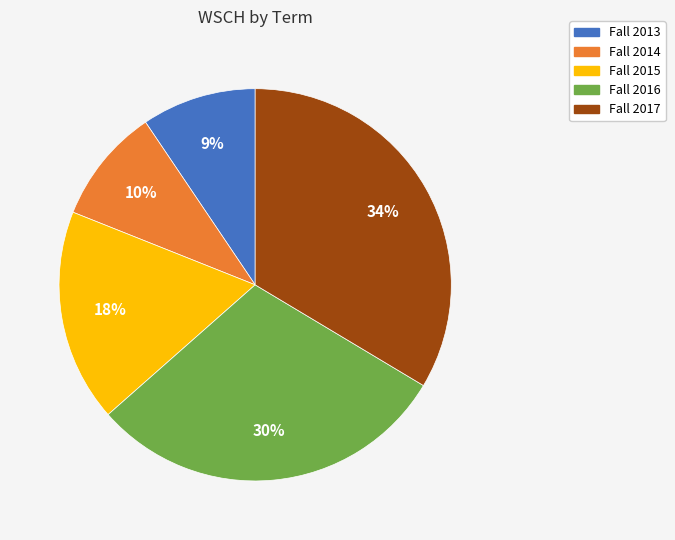

Is the sum of Fall 2013 and Fall 2014 greater than half?

No